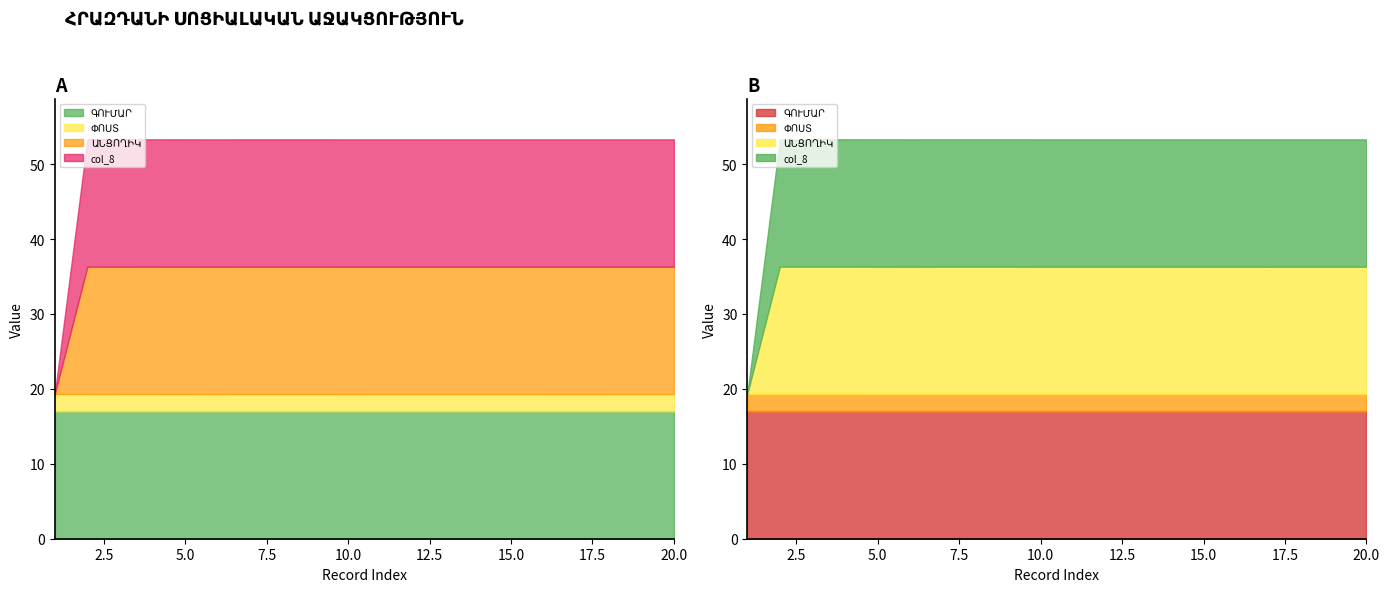

List the series in order of their peak value, lowest first.

ՓՈՍՏ, ԳՈՒՄԱՐ, ԱՆՑՈՂԻԿ, col_8